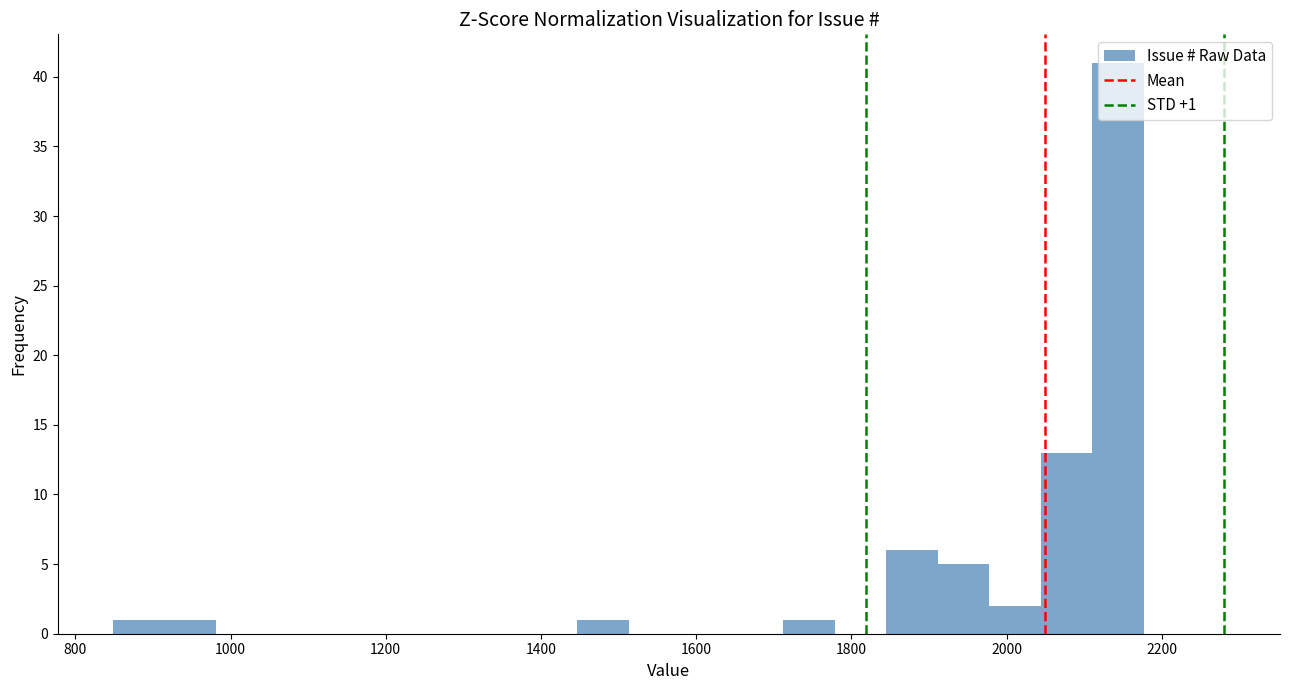

Read against the x-axis, roughly where is the centre of the tallest bar?

2140